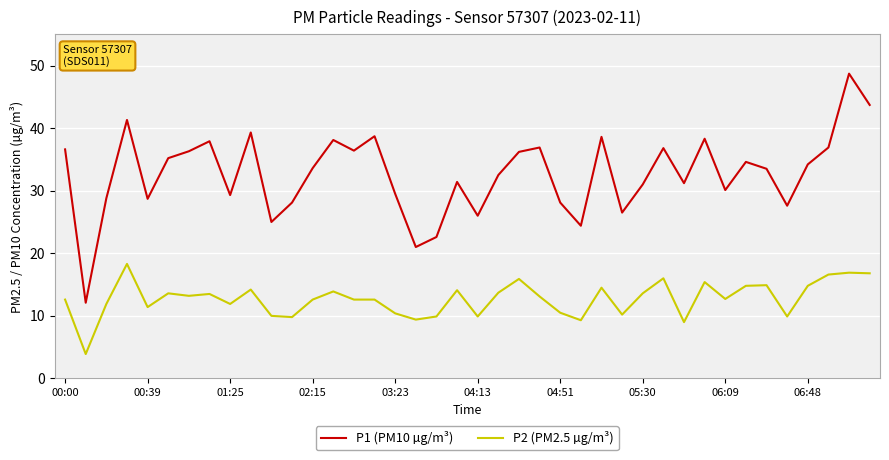

What is the minimum value for P1 (PM10 µg/m³)?

12.1